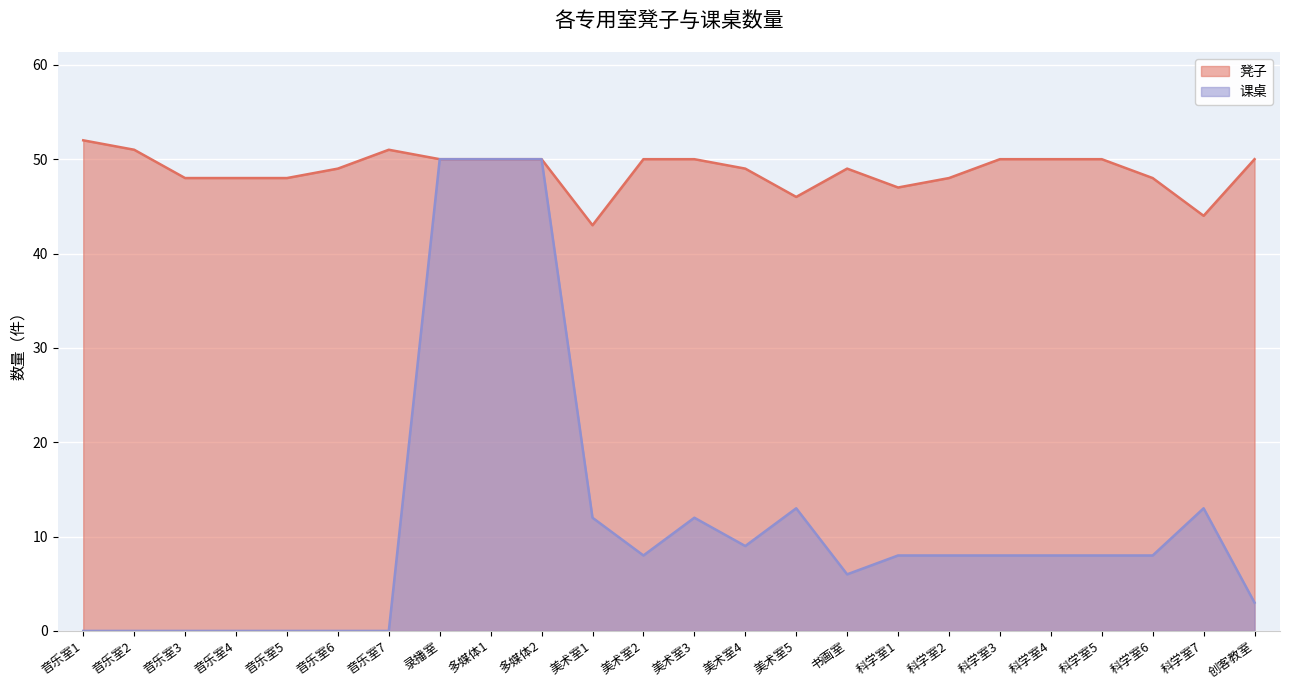

How many data points in 凳子 are above 50?

3